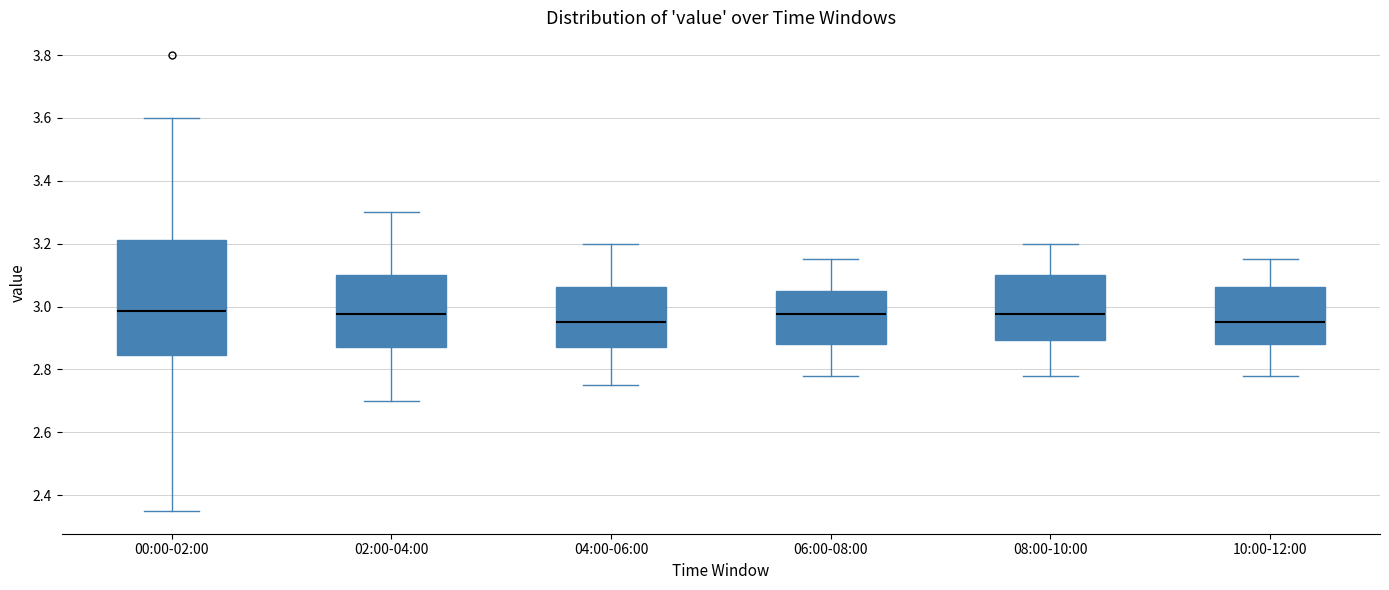

Where does the upper whisker of the box for 10:00-12:00 end on the y-axis? The values are not printed on the chart, so give them approximately, as read against the axis.

3.16